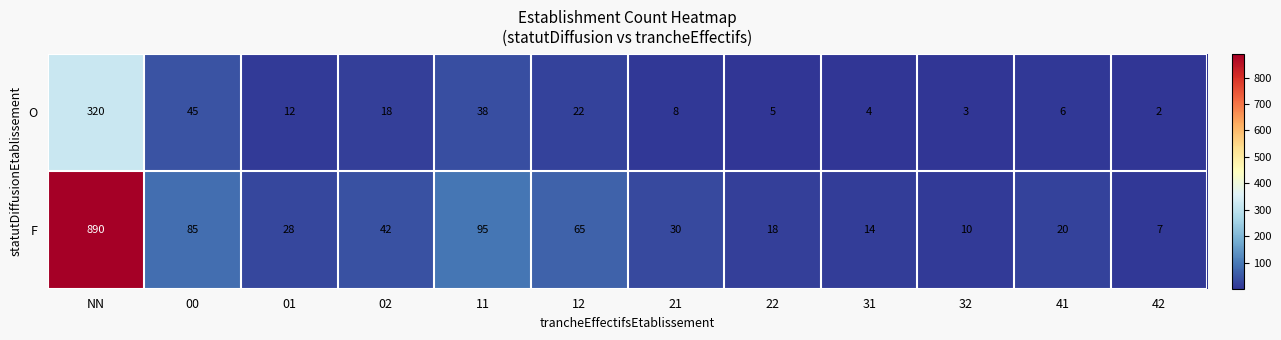

What is the spread (max minus min) of values at 01?

16